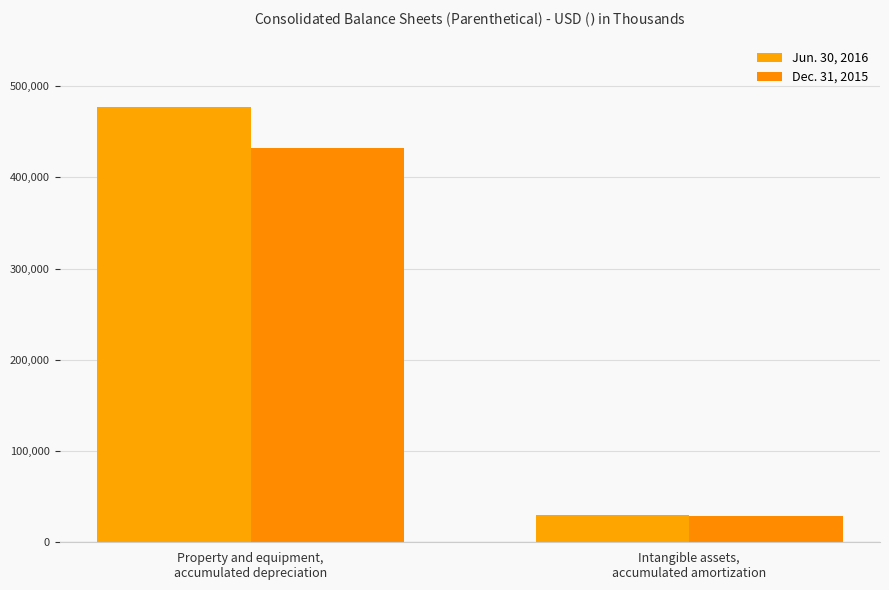

What is the difference between the maximum and minimum values in the Jun. 30, 2016 series?

447931